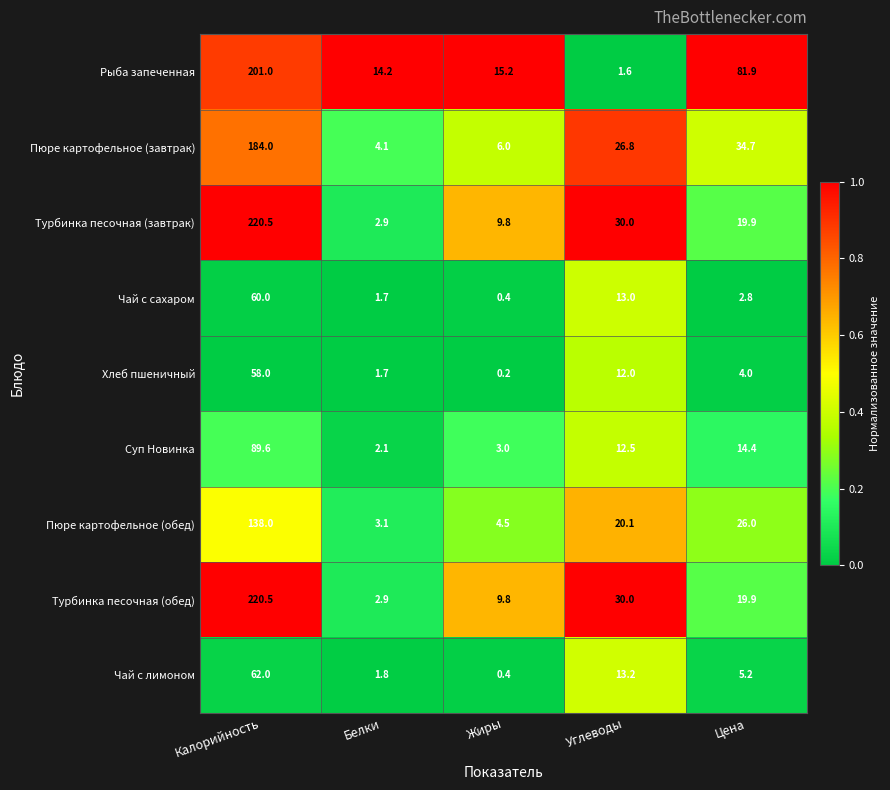

What is the total value across all series at Цена?

208.8